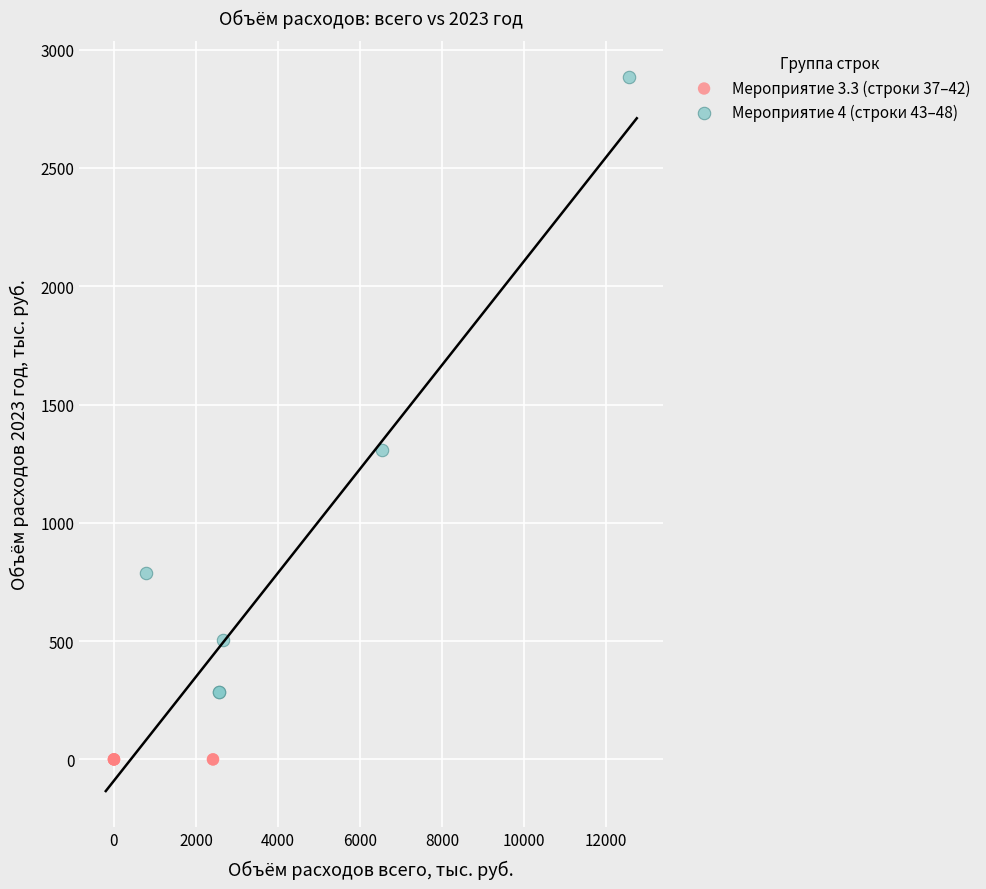

What are all the series names shown in the legend?

Мероприятие 3.3 (строки 37–42), Мероприятие 4 (строки 43–48)